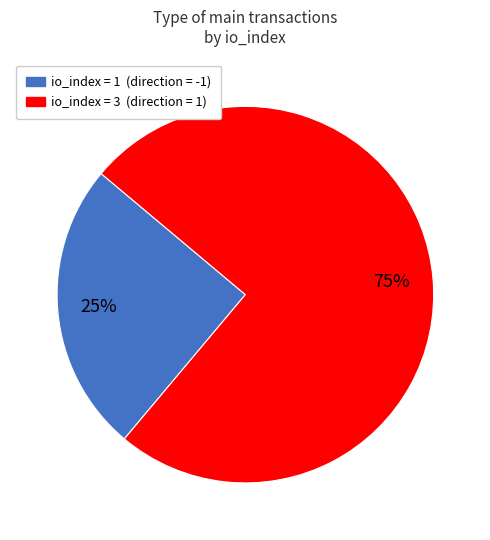

To the nearest percent, what is the average slice percentage?

50%